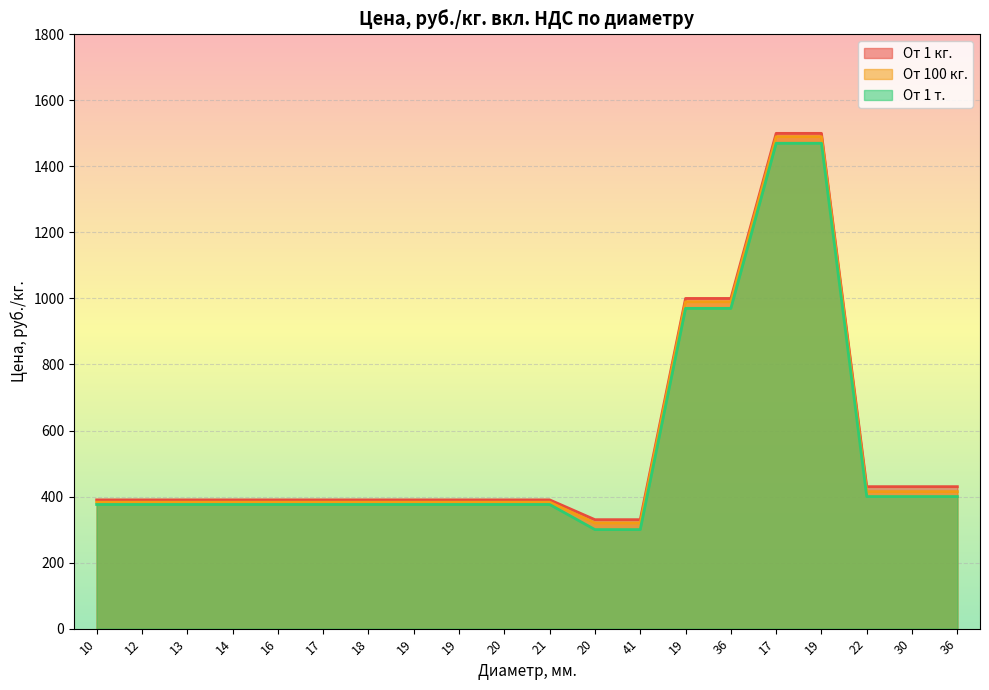

Which series has the largest range (max minus min)?

От 1 кг.